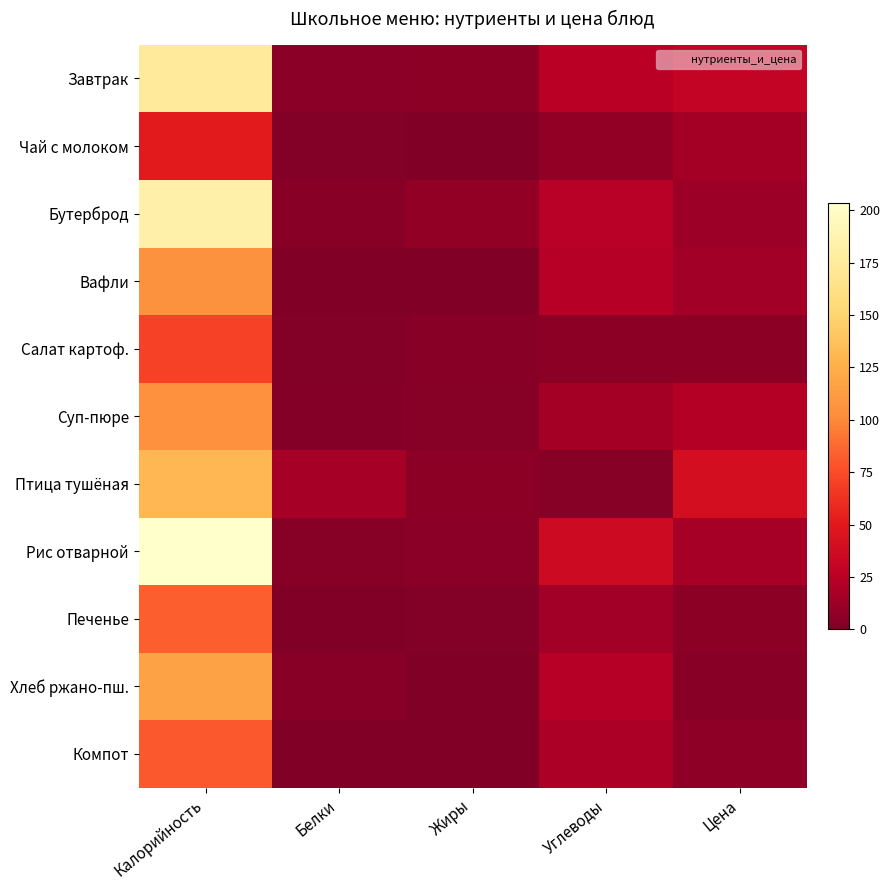

Reading left to right, what are all the values shown in this chart?

Завтрак: Калорийность=174.2	Белки=5.3	Жиры=5.7	Углеводы=25.3	Цена=30.8
Чай с молоком: Калорийность=50.9	Белки=1.6	Жиры=1.1	Углеводы=8.6	Цена=15.5
Бутерброд: Калорийность=183.5	Белки=4.0	Жиры=8.0	Углеводы=23.9	Цена=12.7
Вафли: Калорийность=105.0	Белки=0.8	Жиры=1.0	Углеводы=23.2	Цена=15.0
Салат картоф.: Калорийность=70.3	Белки=1.7	Жиры=4.3	Углеводы=6.2	Цена=5.7
Суп-пюре: Калорийность=104.5	Белки=2.8	Жиры=3.5	Углеводы=15.4	Цена=23.0
Птица тушёная: Калорийность=130.8	Белки=15.9	Жиры=5.9	Углеводы=3.5	Цена=40.5
Рис отварной: Калорийность=203.5	Белки=3.6	Жиры=4.8	Углеводы=36.4	Цена=16.4
Печенье: Калорийность=83.2	Белки=1.5	Жиры=2.0	Углеводы=14.9	Цена=6.0
Хлеб ржано-пш.: Калорийность=117.4	Белки=4.0	Жиры=0.7	Углеводы=23.8	Цена=4.0
Компот: Калорийность=81.0	Белки=0.5	Жиры=0.0	Углеводы=19.8	Цена=6.4